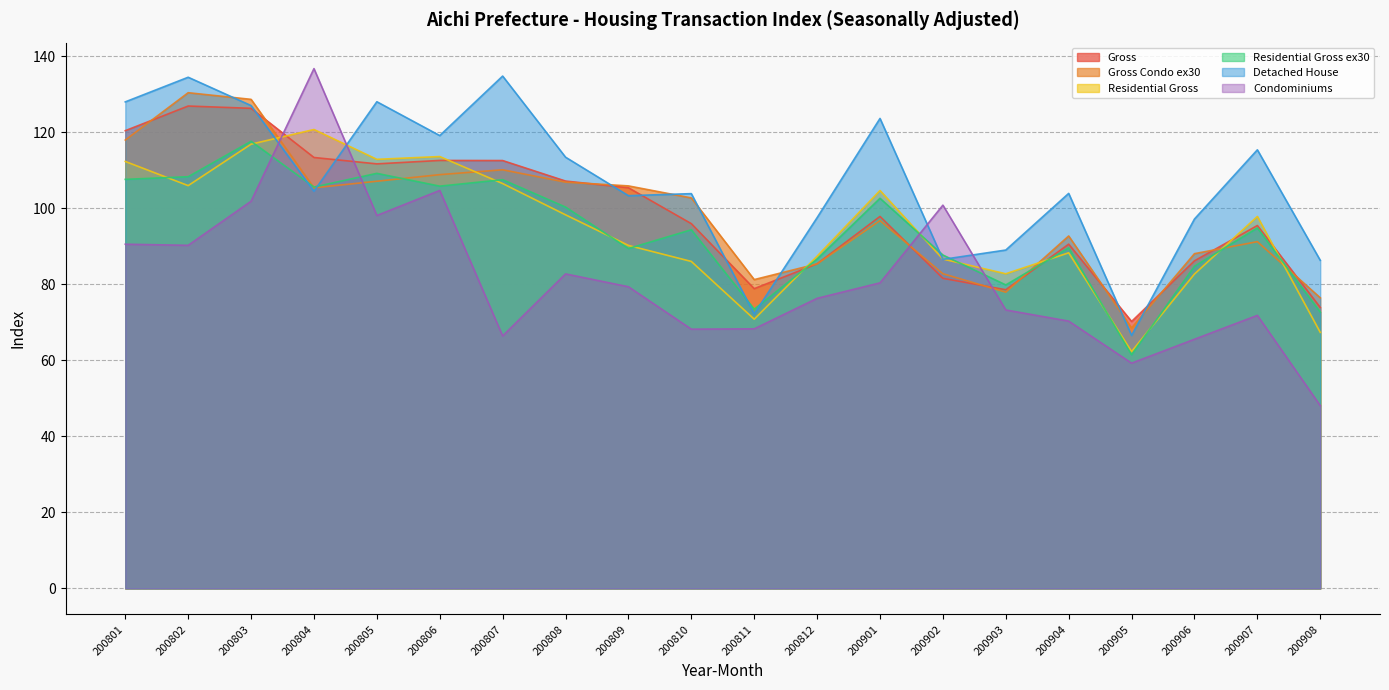

Which has a higher value, 200806 or 200803?

200803